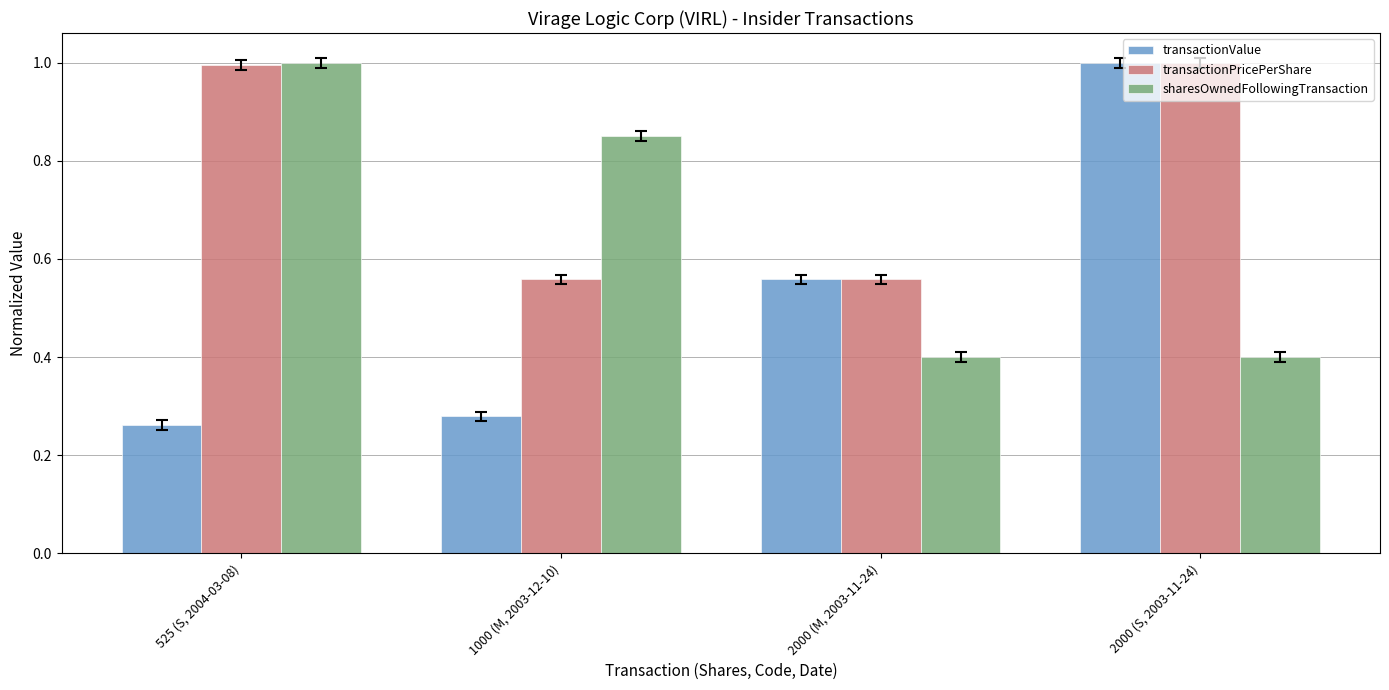

Which series has the largest range (max minus min)?

transactionValue